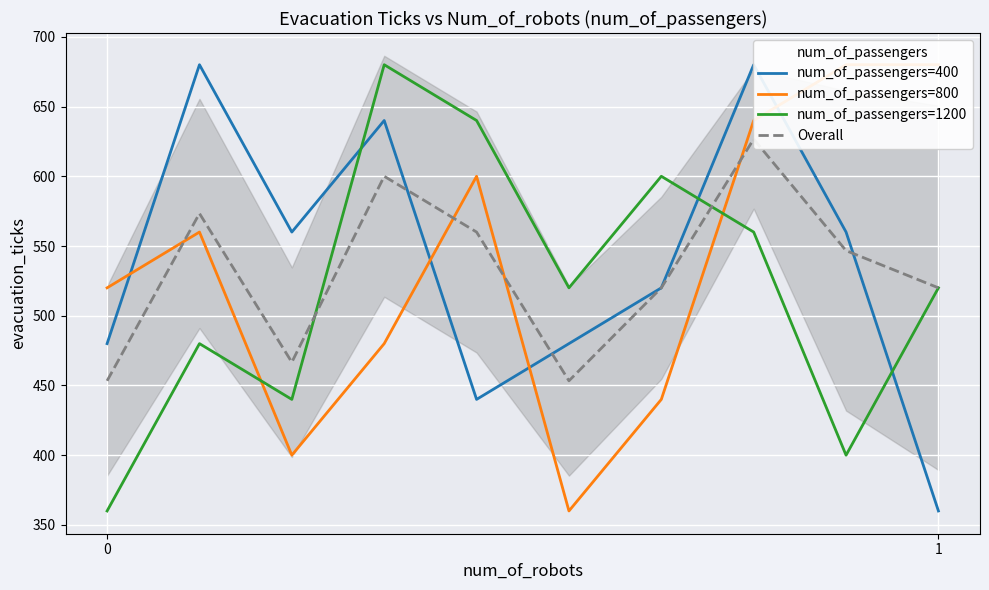

At which category is the sum across all series the highest?

7